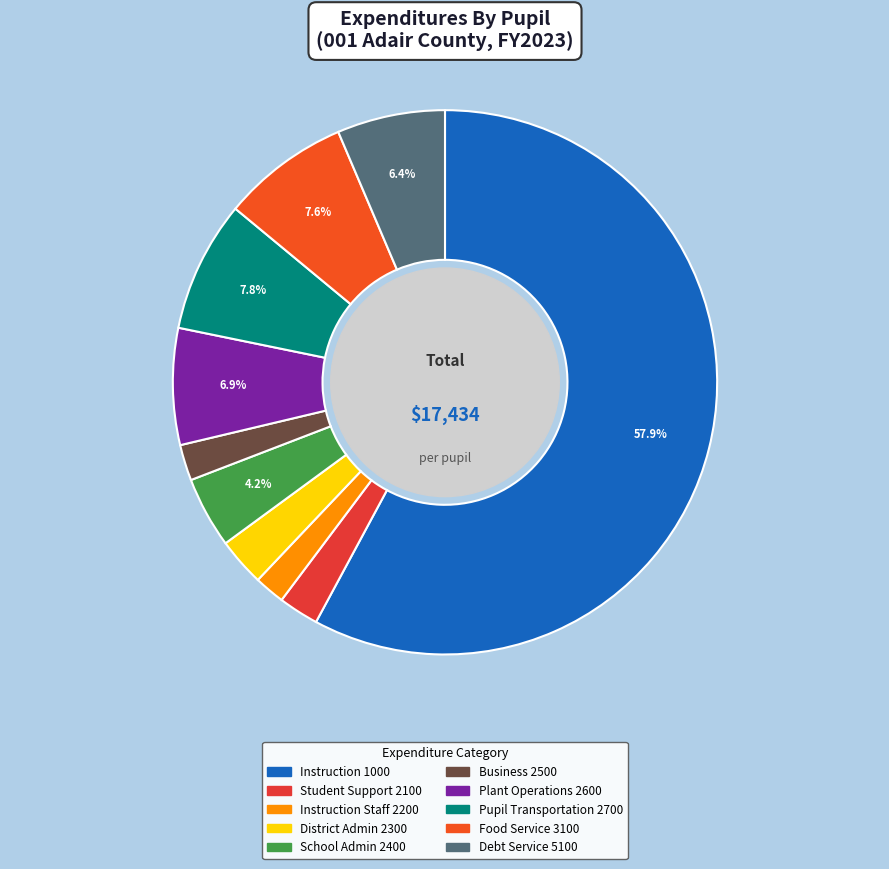

Which slice is the smallest?

Instruction Staff 2200